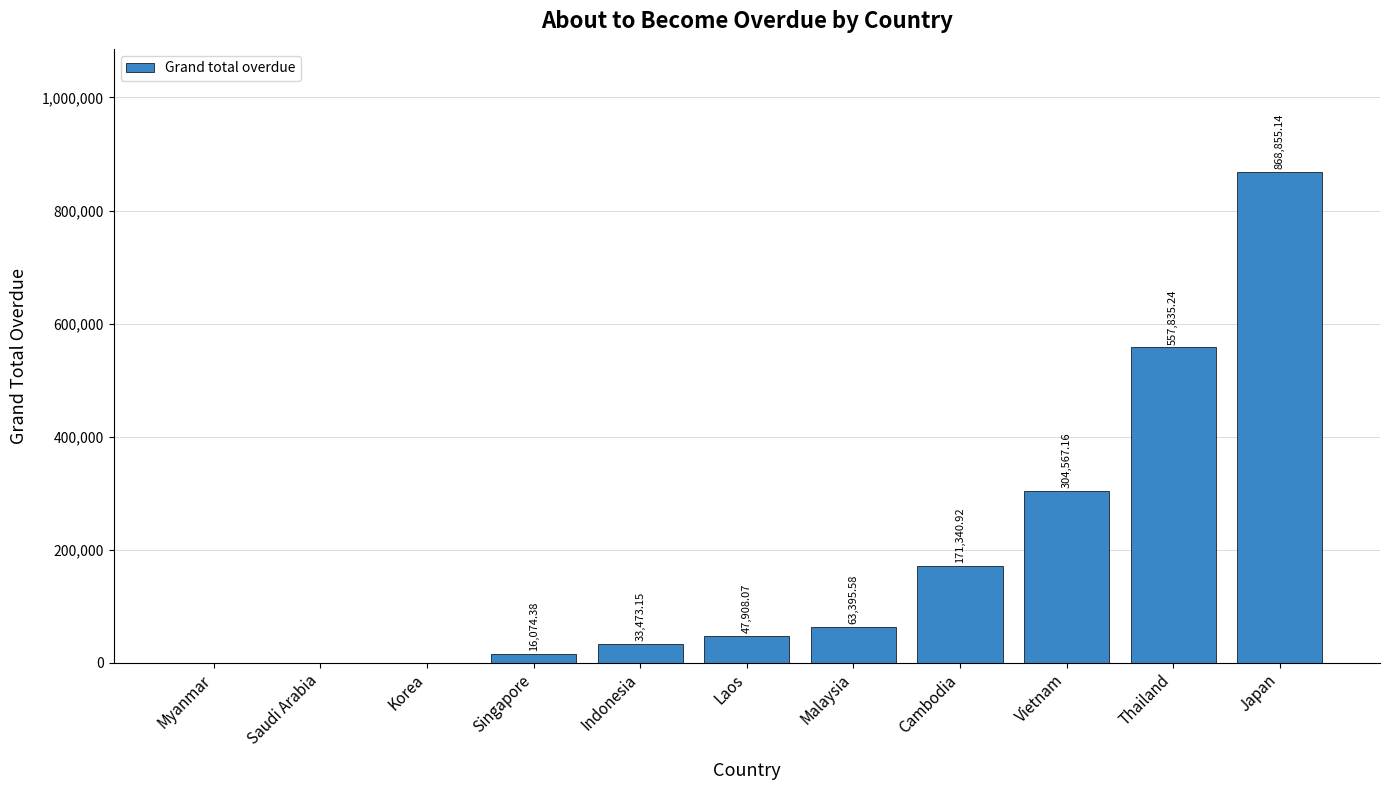

Are the bars grouped side by side (vs. stacked)?

No